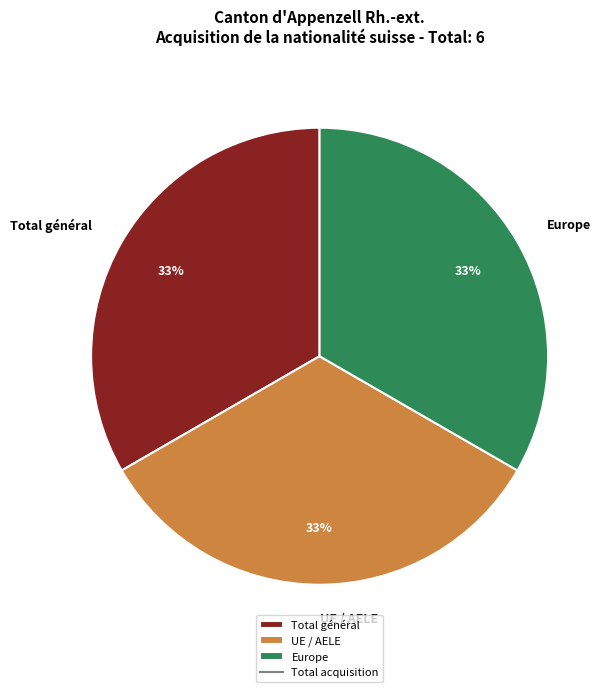

To the nearest percent, what portion does Total général represent?

33%